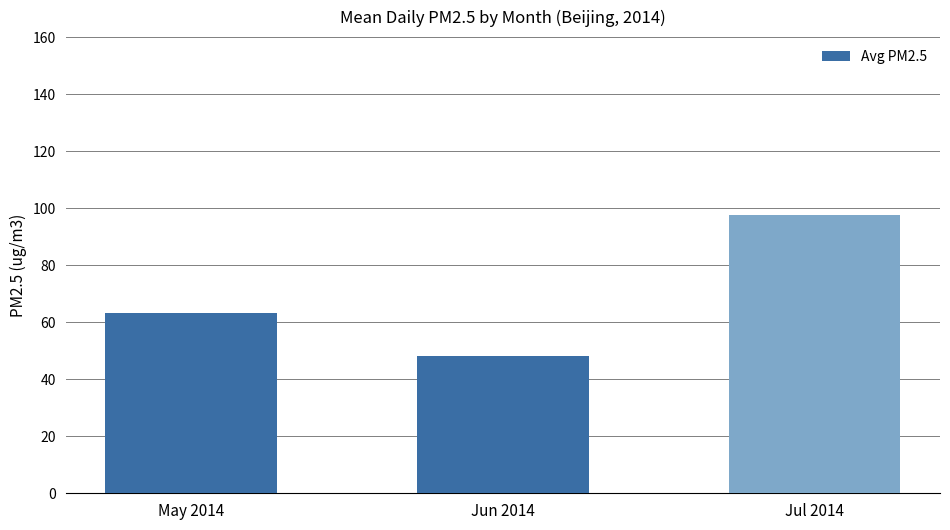

What is the sum of all values?

208.9